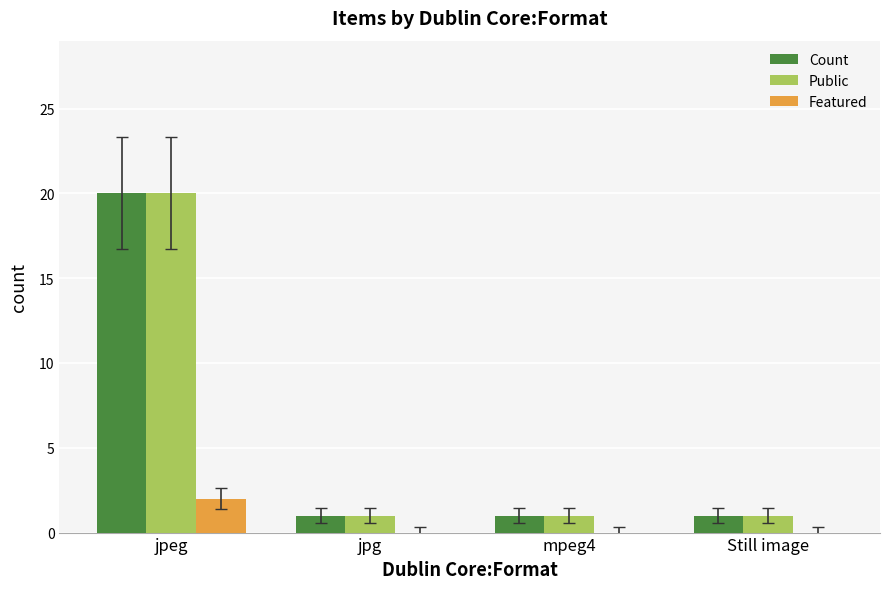

What value does the Count series have at jpeg, to the nearest 10?

20